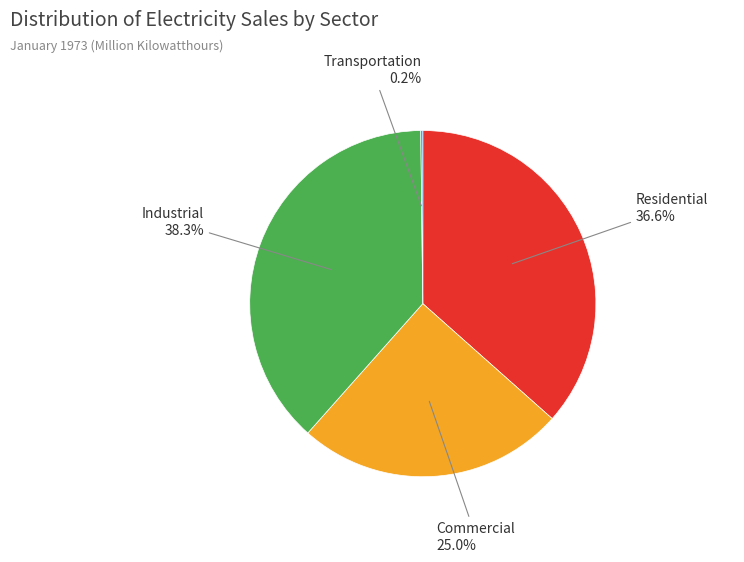

Is there a majority slice in this chart?

No